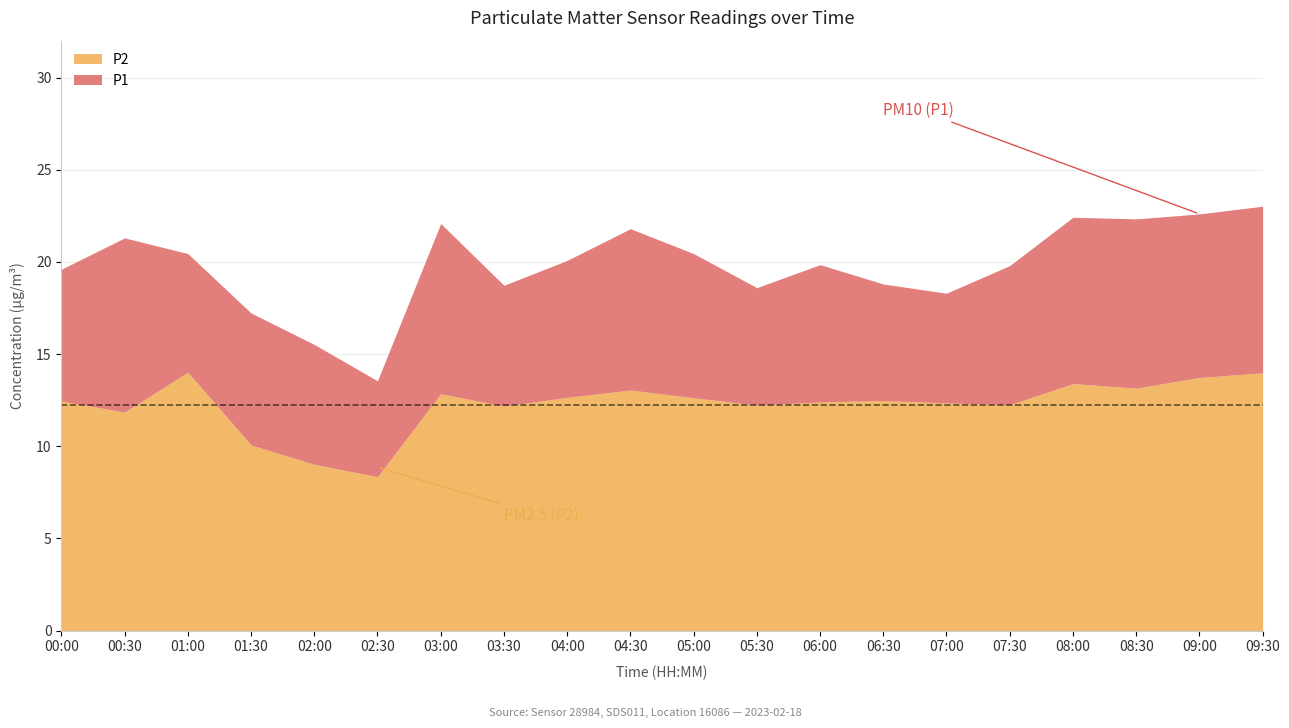

True or false: P2 and P1 cross at least once.

False